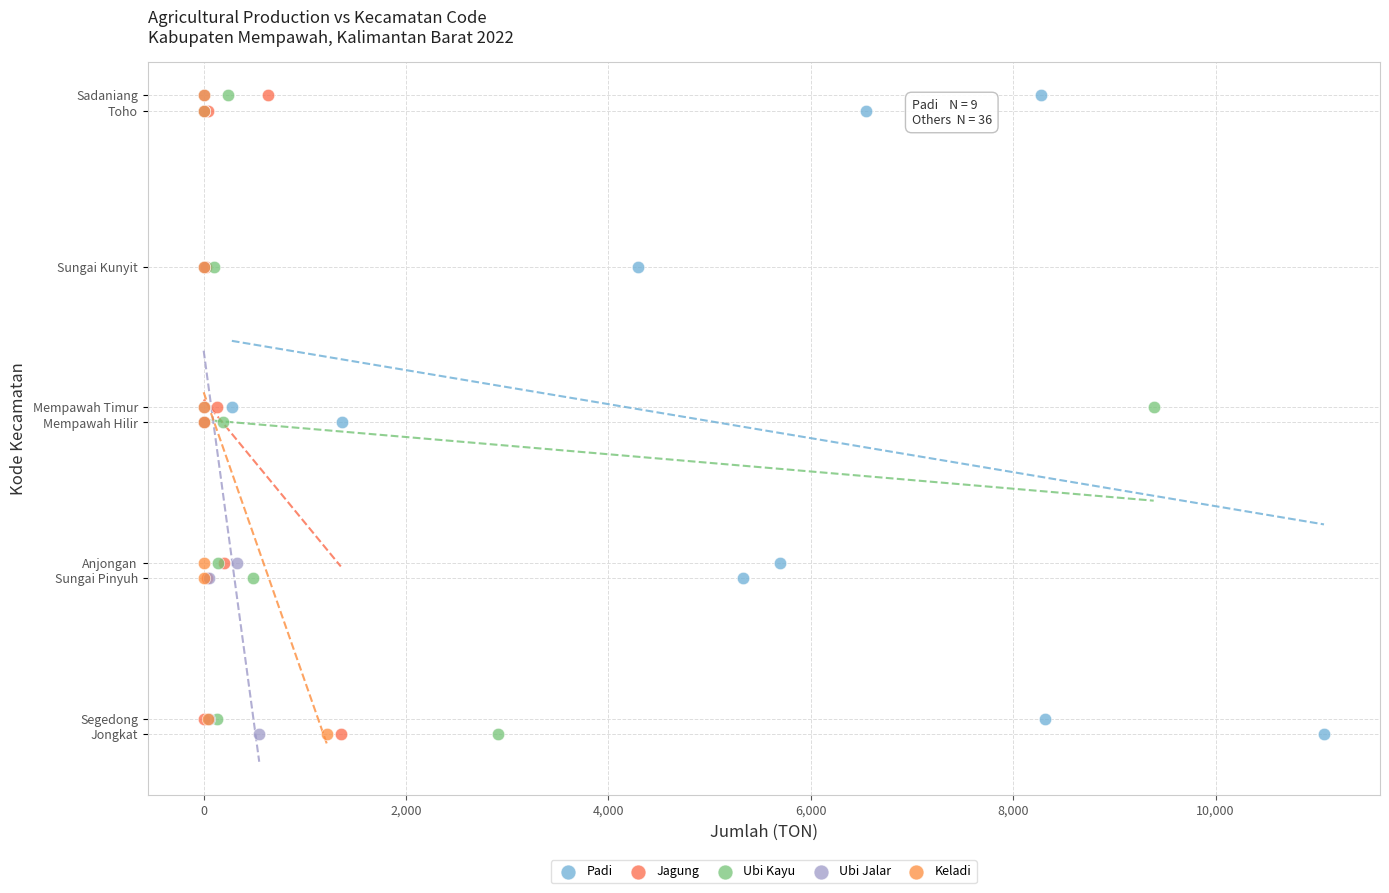

What are all the series names shown in the legend?

Padi, Jagung, Ubi Kayu, Ubi Jalar, Keladi